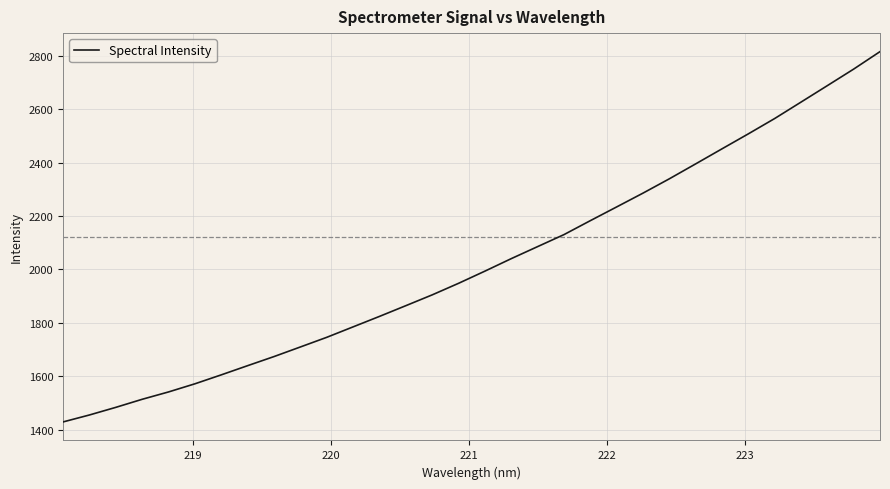

What is the difference between the maximum and minimum values?

1386.4